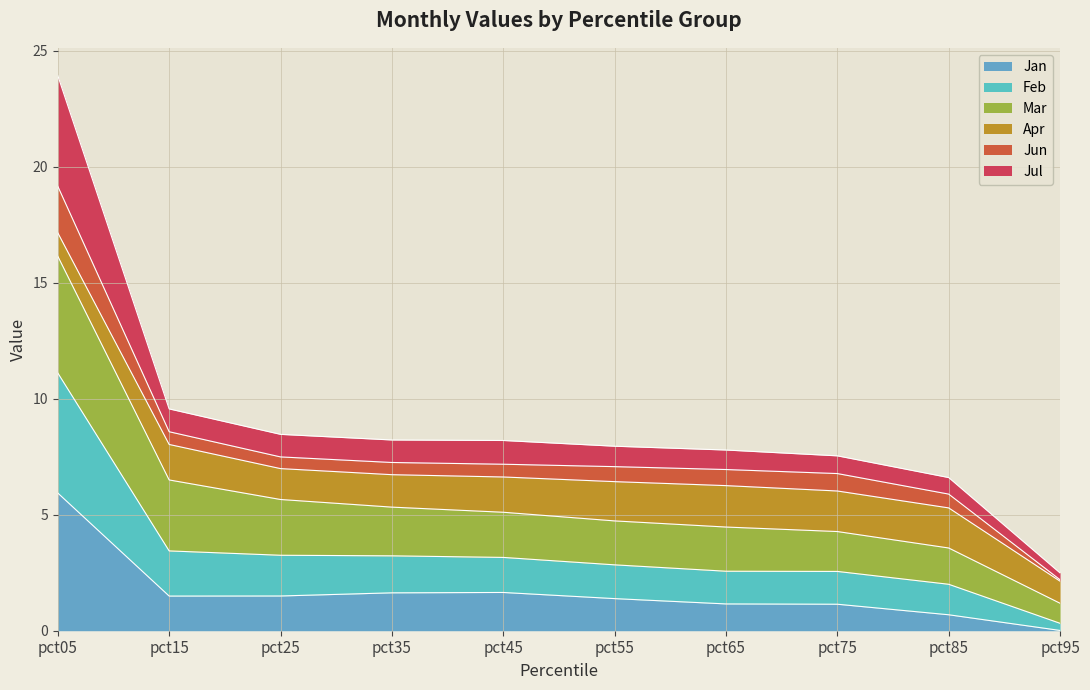

True or false: Jul has a value of 3.9 at pct05.

False